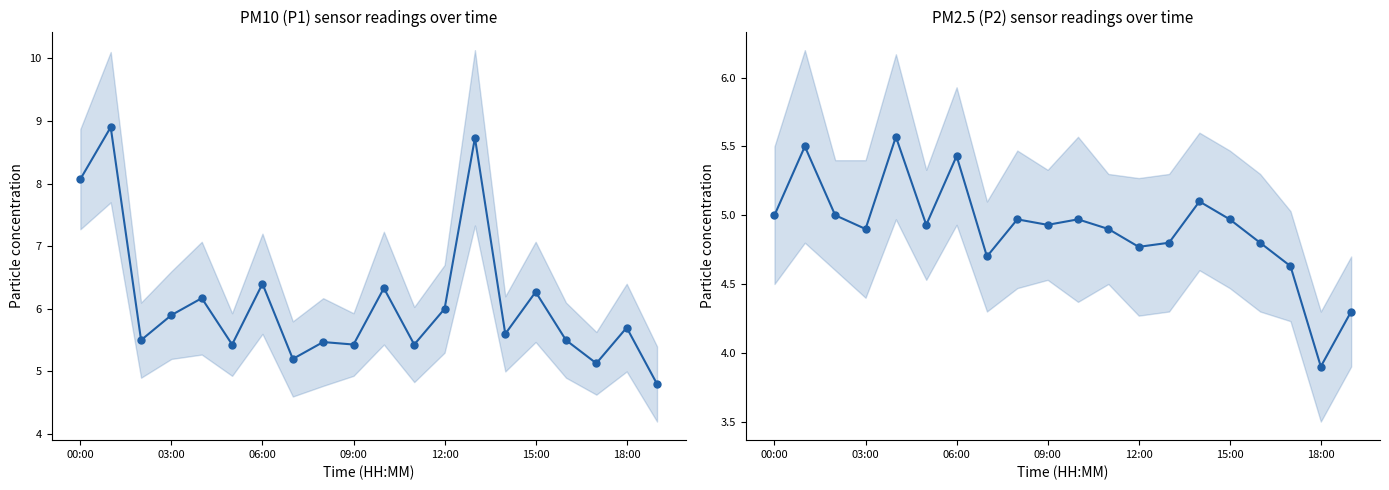

True or false: P2 (PM2.5) has a value of 5.4 at 18:00.

False